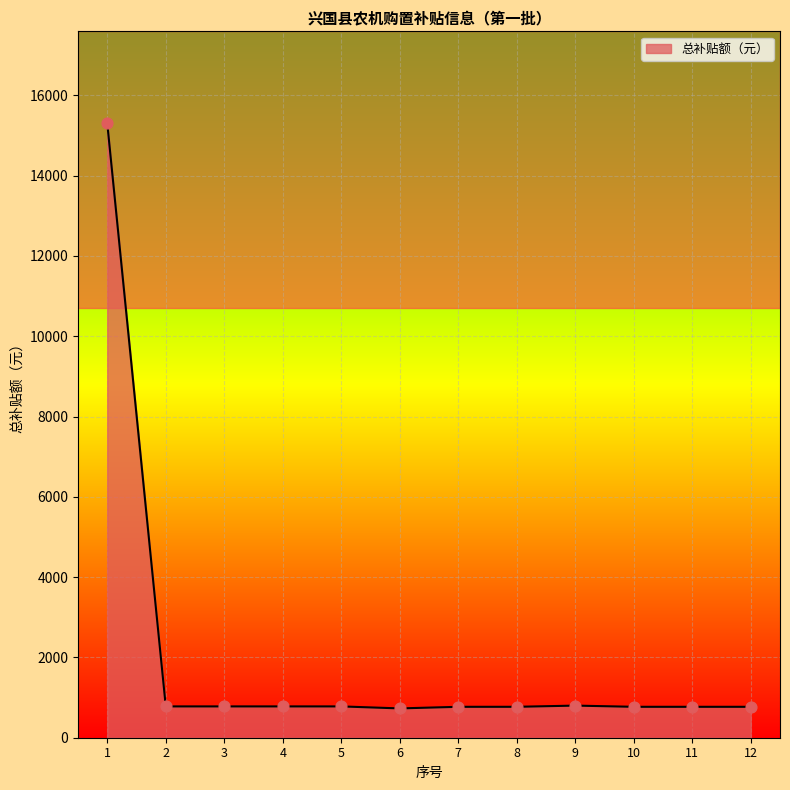

What is the change in value from 5 to 12?

-10